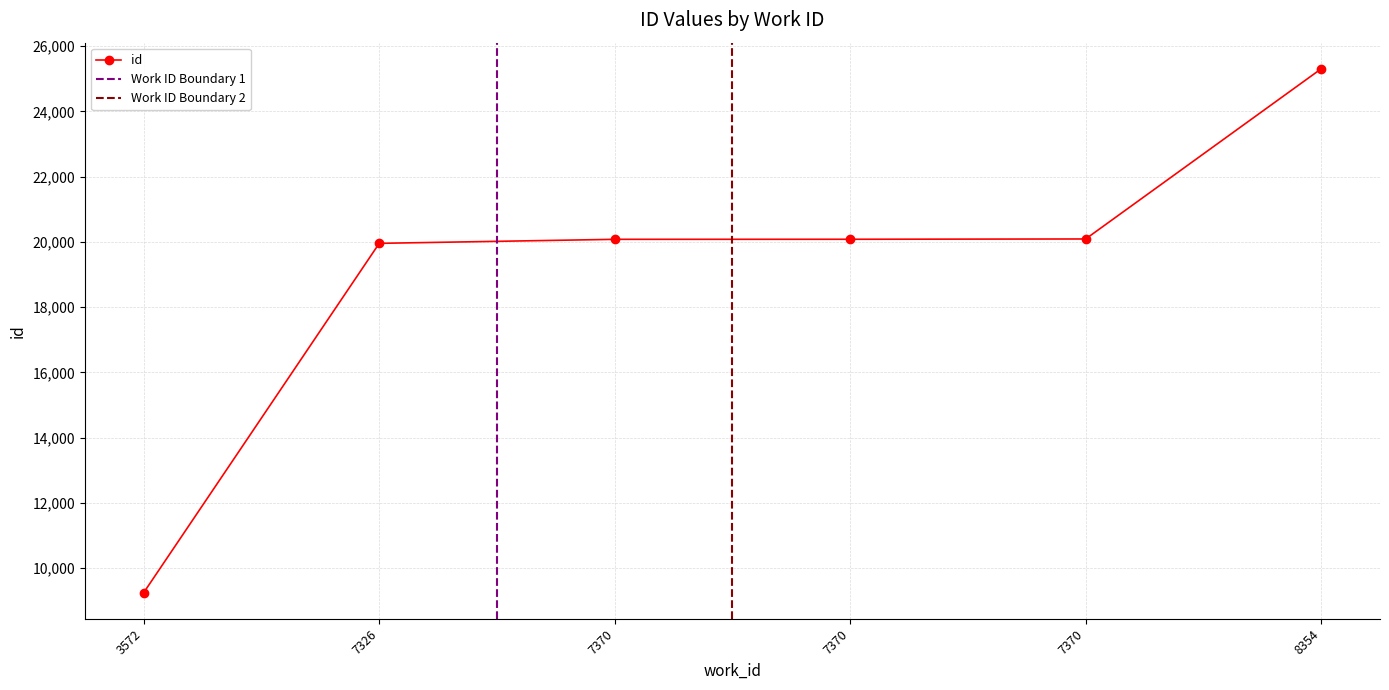

True or false: the data has more than 0 interior local peaks.

False